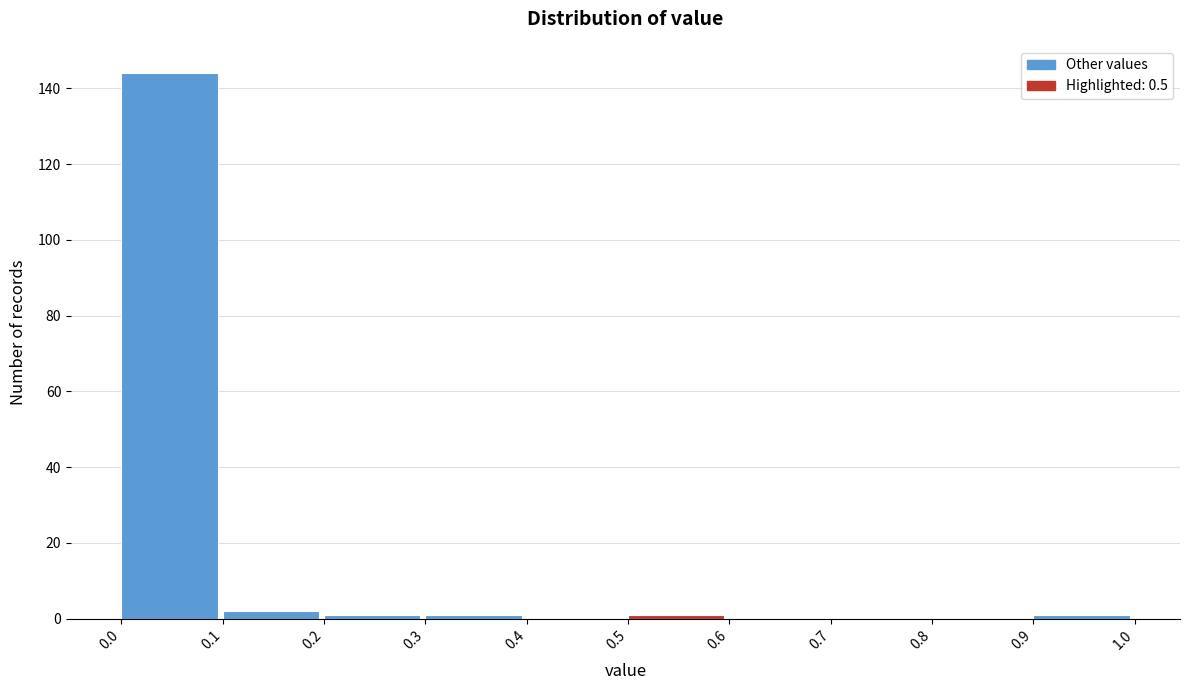

How tall is the bar that spans 0.0 to 0.1 on the x-axis? The values are not printed on the chart, so give them approximately, as read against the axis.

144